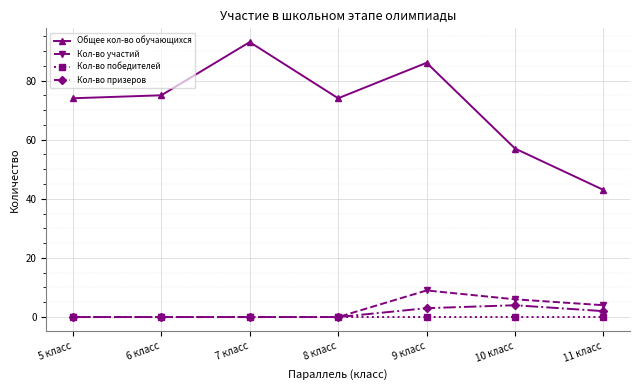

Which series has the largest total across all categories?

Общее кол-во обучающихся